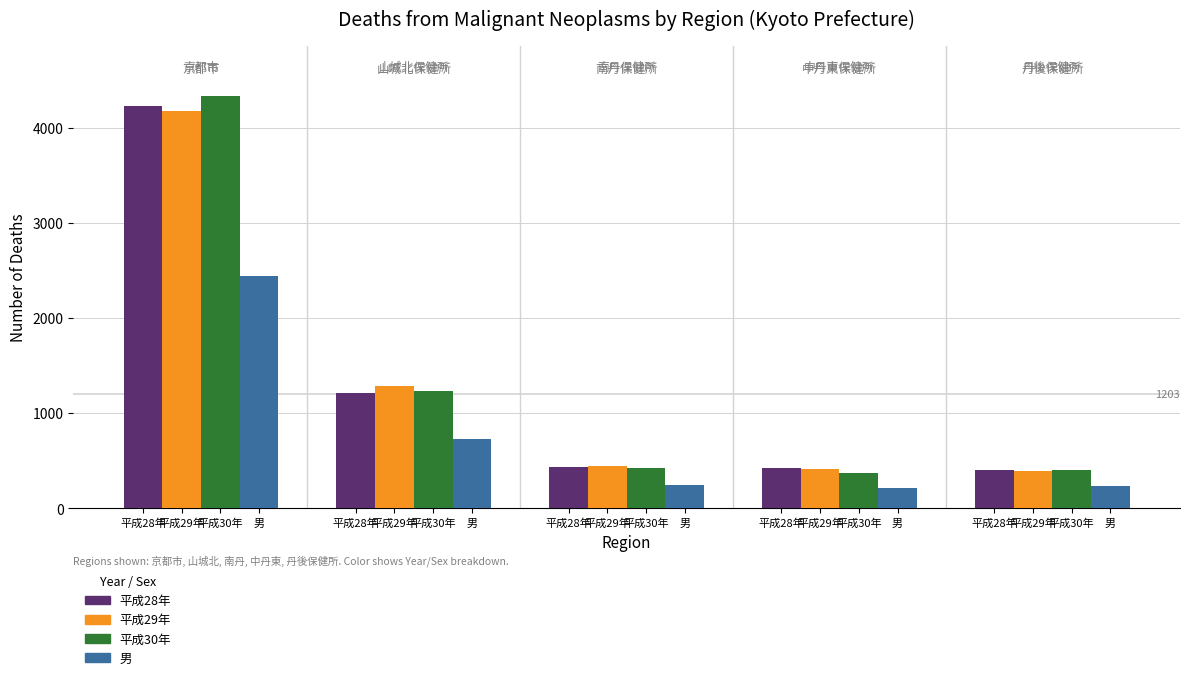

What is the maximum value shown in the chart?

4338